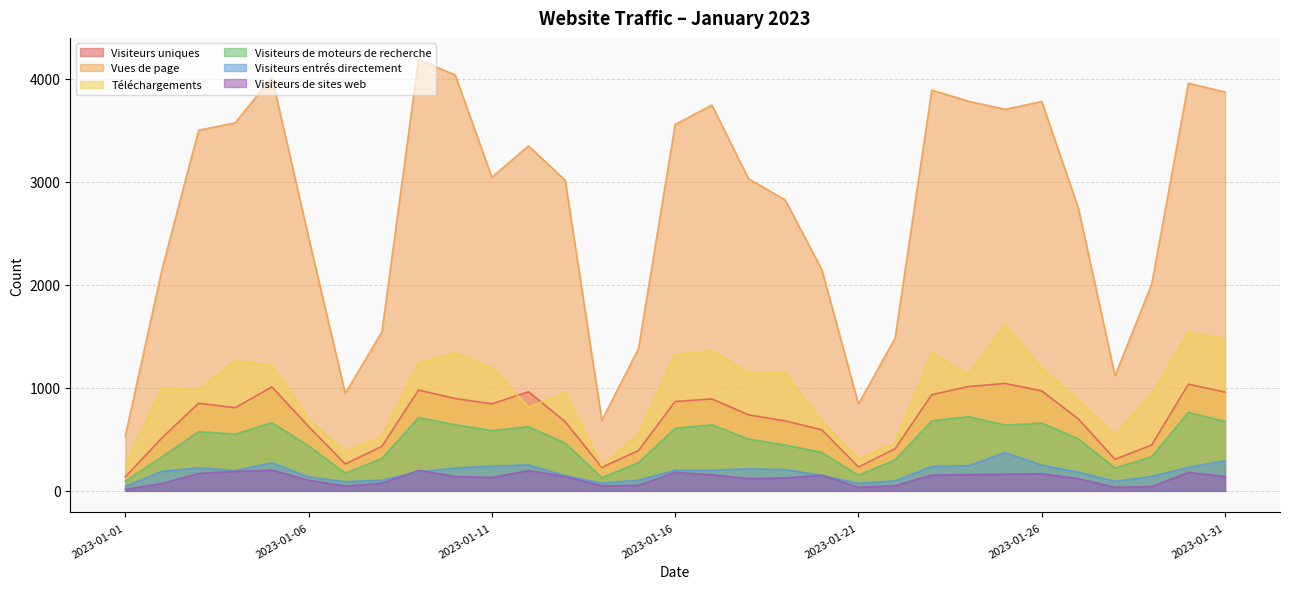

Reading right to left, what are all the values shown in this chart?

Visiteurs uniques: 2023-01-31=958	2023-01-30=1035	2023-01-29=445	2023-01-28=306	2023-01-27=697	2023-01-26=970	2023-01-25=1042	2023-01-24=1012	2023-01-23=933	2023-01-22=409	2023-01-21=231	2023-01-20=593	2023-01-19=679	2023-01-18=738	2023-01-17=892	2023-01-16=867	2023-01-15=392	2023-01-14=228	2023-01-13=671	2023-01-12=962	2023-01-11=844	2023-01-10=896	2023-01-09=978	2023-01-08=431	2023-01-07=261	2023-01-06=625	2023-01-05=1008	2023-01-04=807	2023-01-03=850	2023-01-02=514	2023-01-01=136
Vues de page: 2023-01-31=3869	2023-01-30=3955	2023-01-29=2006	2023-01-28=1117	2023-01-27=2741	2023-01-26=3777	2023-01-25=3701	2023-01-24=3780	2023-01-23=3888	2023-01-22=1482	2023-01-21=842	2023-01-20=2147	2023-01-19=2823	2023-01-18=3028	2023-01-17=3743	2023-01-16=3555	2023-01-15=1380	2023-01-14=684	2023-01-13=3013	2023-01-12=3347	2023-01-11=3042	2023-01-10=4034	2023-01-09=4185	2023-01-08=1543	2023-01-07=945	2023-01-06=2460	2023-01-05=4012	2023-01-04=3571	2023-01-03=3498	2023-01-02=2146	2023-01-01=533
Téléchargements: 2023-01-31=1479	2023-01-30=1535	2023-01-29=942	2023-01-28=548	2023-01-27=877	2023-01-26=1186	2023-01-25=1615	2023-01-24=1129	2023-01-23=1343	2023-01-22=468	2023-01-21=309	2023-01-20=674	2023-01-19=1149	2023-01-18=1146	2023-01-17=1361	2023-01-16=1324	2023-01-15=556	2023-01-14=240	2023-01-13=953	2023-01-12=811	2023-01-11=1193	2023-01-10=1337	2023-01-09=1241	2023-01-08=529	2023-01-07=379	2023-01-06=696	2023-01-05=1211	2023-01-04=1266	2023-01-03=981	2023-01-02=999	2023-01-01=251
Visiteurs de moteurs de recherche: 2023-01-31=673	2023-01-30=762	2023-01-29=332	2023-01-28=221	2023-01-27=505	2023-01-26=658	2023-01-25=638	2023-01-24=720	2023-01-23=680	2023-01-22=300	2023-01-21=151	2023-01-20=373	2023-01-19=445	2023-01-18=503	2023-01-17=641	2023-01-16=607	2023-01-15=274	2023-01-14=128	2023-01-13=464	2023-01-12=622	2023-01-11=585	2023-01-10=641	2023-01-09=711	2023-01-08=314	2023-01-07=171	2023-01-06=437	2023-01-05=661	2023-01-04=550	2023-01-03=575	2023-01-02=330	2023-01-01=96
Visiteurs entrés directement: 2023-01-31=293	2023-01-30=228	2023-01-29=141	2023-01-28=93	2023-01-27=181	2023-01-26=250	2023-01-25=372	2023-01-24=244	2023-01-23=237	2023-01-22=98	2023-01-21=73	2023-01-20=150	2023-01-19=207	2023-01-18=214	2023-01-17=200	2023-01-16=200	2023-01-15=104	2023-01-14=75	2023-01-13=147	2023-01-12=252	2023-01-11=240	2023-01-10=222	2023-01-09=185	2023-01-08=104	2023-01-07=89	2023-01-06=136	2023-01-05=273	2023-01-04=197	2023-01-03=223	2023-01-02=189	2023-01-01=43
Visiteurs de sites web: 2023-01-31=140	2023-01-30=179	2023-01-29=42	2023-01-28=35	2023-01-27=118	2023-01-26=166	2023-01-25=162	2023-01-24=158	2023-01-23=153	2023-01-22=51	2023-01-21=35	2023-01-20=152	2023-01-19=125	2023-01-18=119	2023-01-17=156	2023-01-16=179	2023-01-15=54	2023-01-14=48	2023-01-13=139	2023-01-12=197	2023-01-11=130	2023-01-10=140	2023-01-09=198	2023-01-08=74	2023-01-07=47	2023-01-06=104	2023-01-05=201	2023-01-04=189	2023-01-03=169	2023-01-02=72	2023-01-01=15